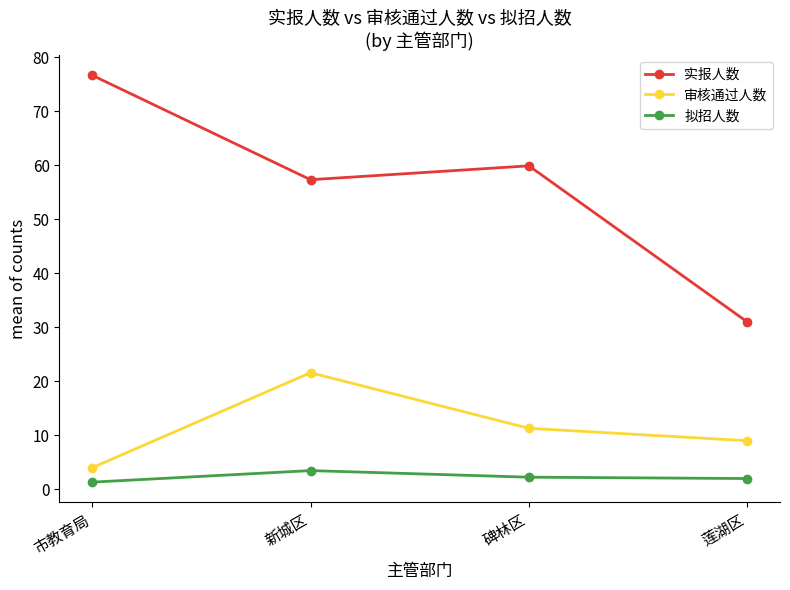

True or false: 拟招人数 has more than 1 points higher than both neighbors.

False